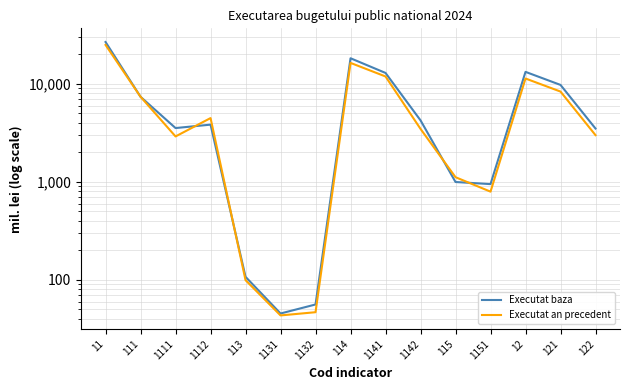

Reading left to right, extract all data points from this chart.

Executat baza: 26669.8	7360.2	3532.6	3827.6	107.2	45.3	56.0	18207.7	12894.3	4233.9	994.7	946.7	13223.4	9730.0	3493.4
Executat an precedent: 24903.0	7366.3	2900.9	4465.4	99.1	43.3	46.7	16324.3	11868.3	3464.5	1113.3	793.0	11313.7	8324.0	2989.7